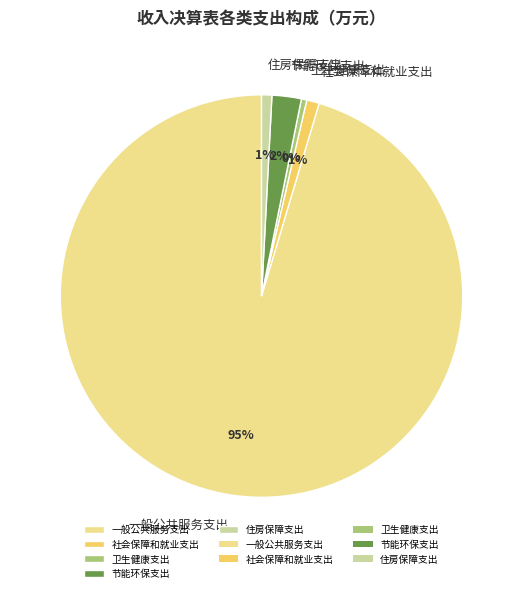

How many slices are in this pie chart?

5